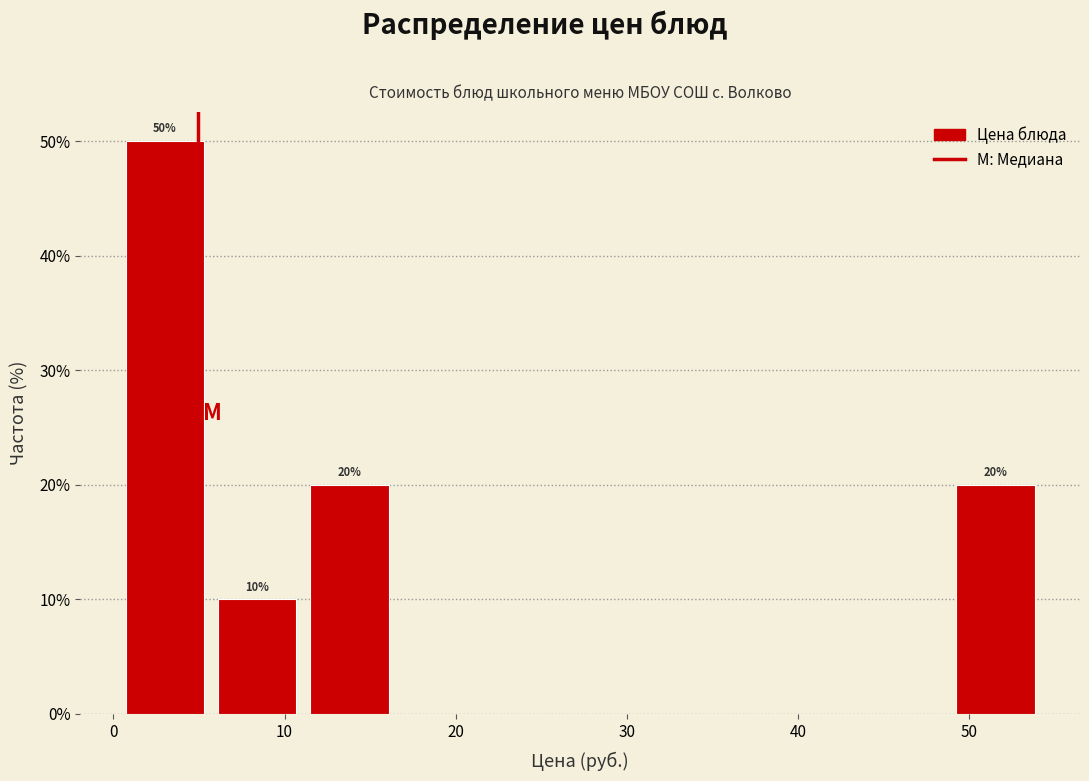

Over which range of the x-axis is the bar tallest?

0 to 6